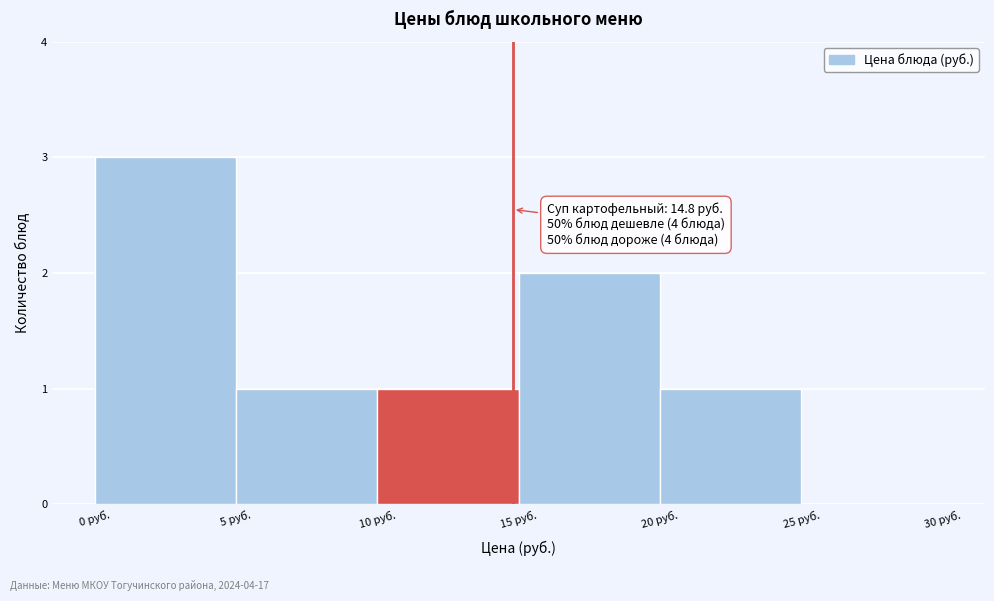

Over which range of the x-axis is the bar tallest?

0 to 5